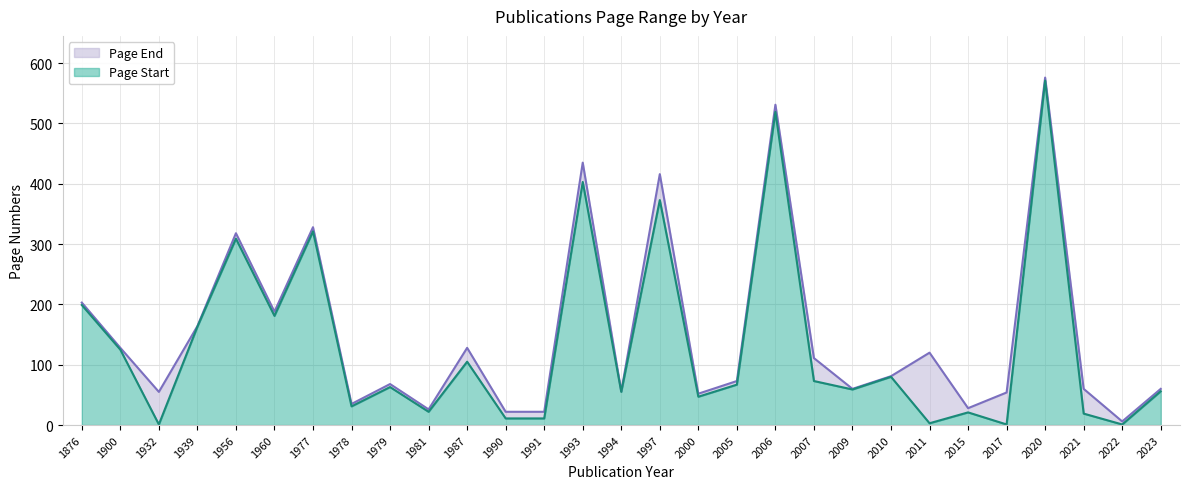

How many data points in Page Start are less than 63?

14